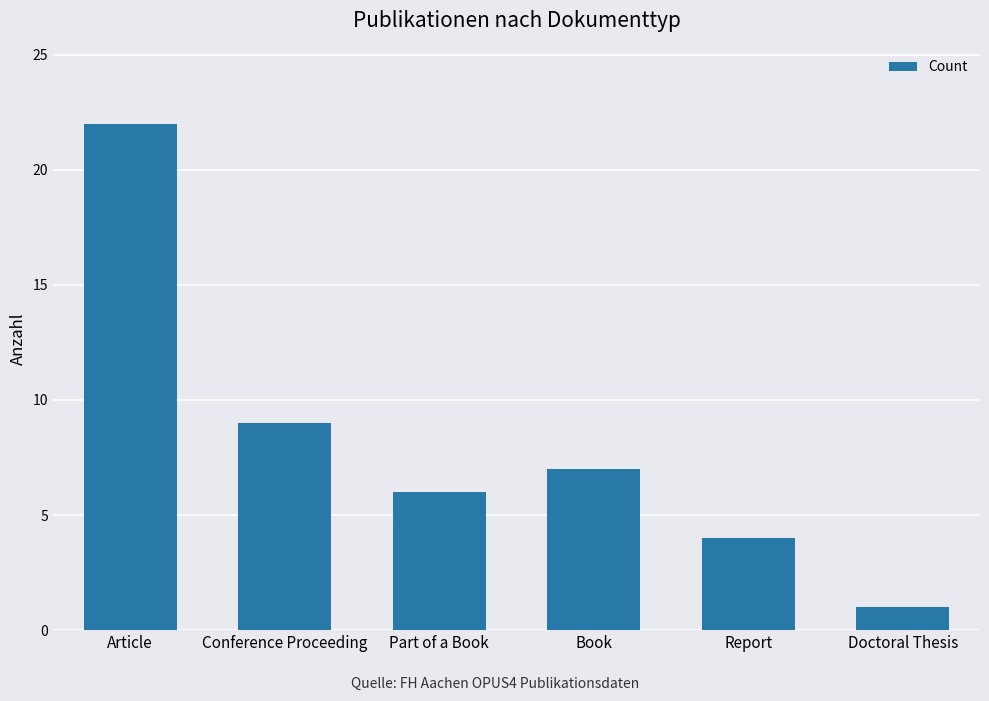

True or false: the data shows 7 at Book.

True